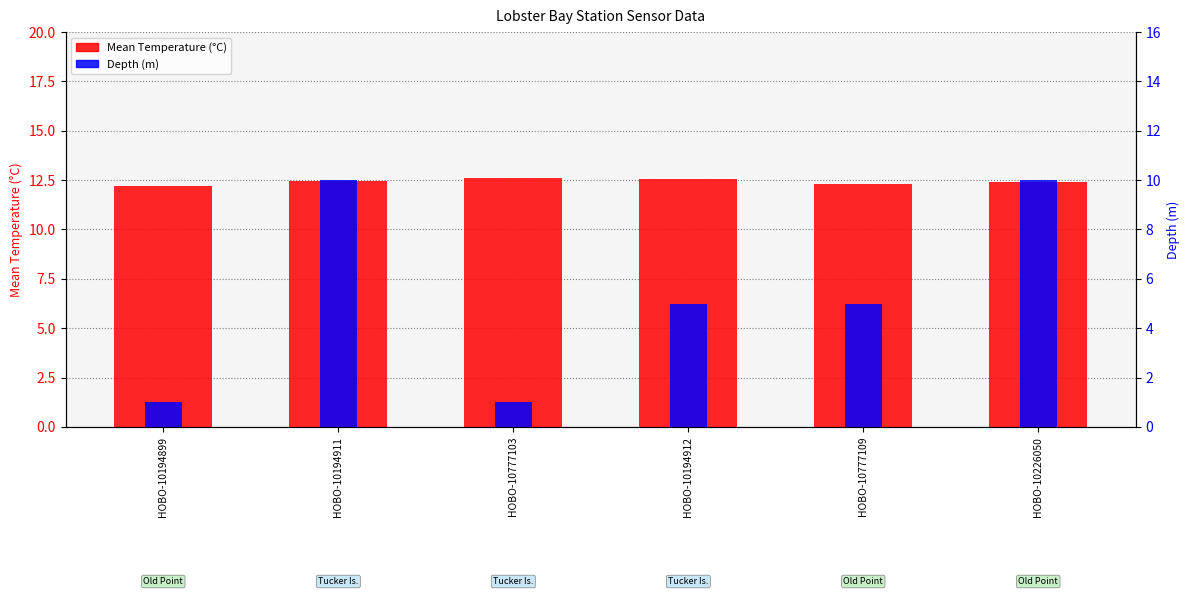

At which label does Depth (m) first exceed 5?

HOBO-10194911